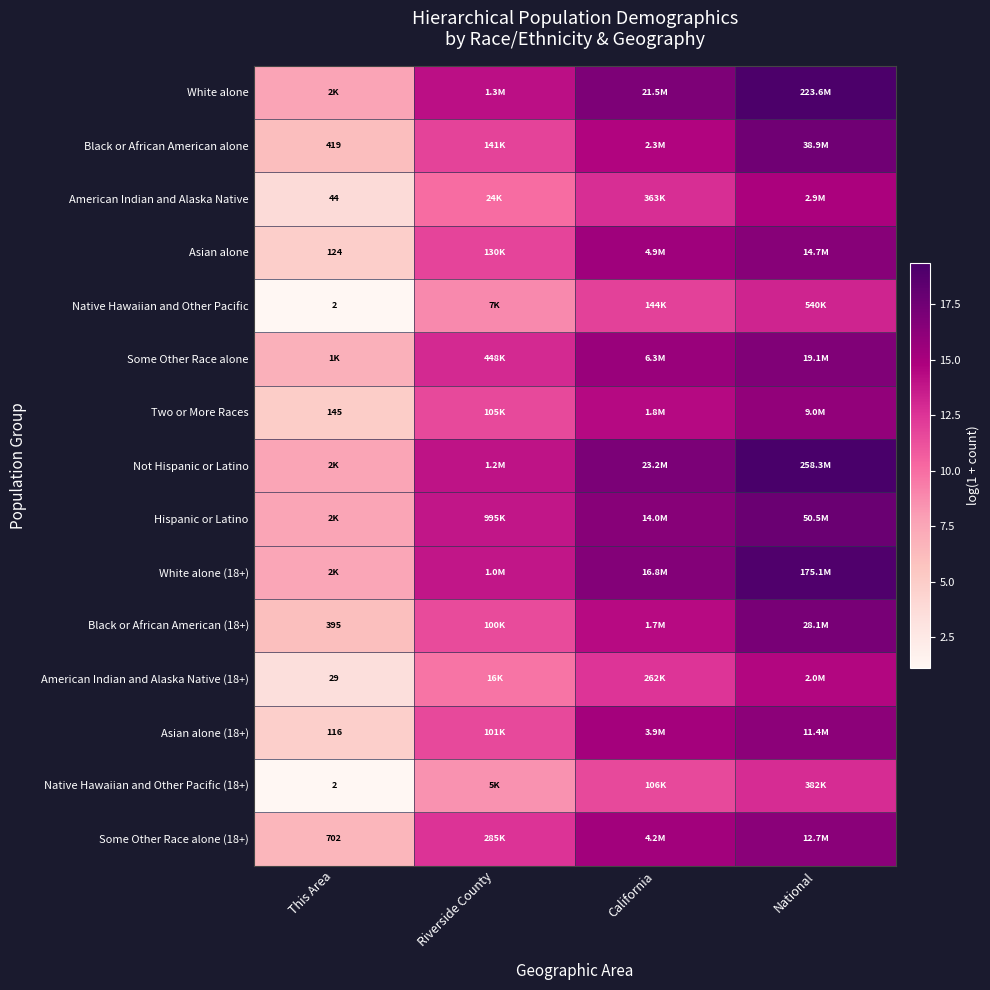

The Hispanic or Latino series shows 16.5 at California. True or false?

True